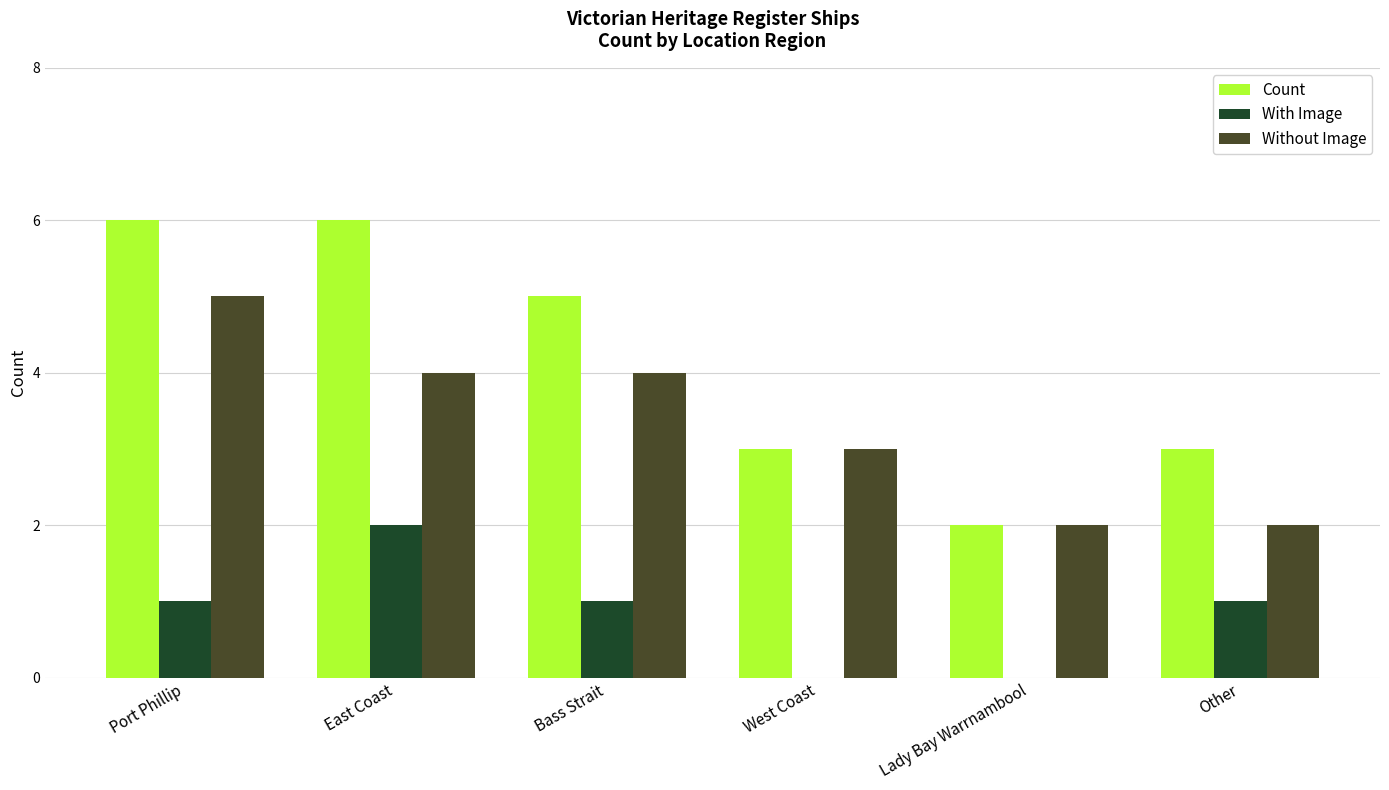

Reading left to right, list all the values displayed in this chart.

Count: Port Phillip=6	East Coast=6	Bass Strait=5	West Coast=3	Lady Bay Warrnambool=2	Other=3
With Image: Port Phillip=1	East Coast=2	Bass Strait=1	West Coast=0	Lady Bay Warrnambool=0	Other=1
Without Image: Port Phillip=5	East Coast=4	Bass Strait=4	West Coast=3	Lady Bay Warrnambool=2	Other=2